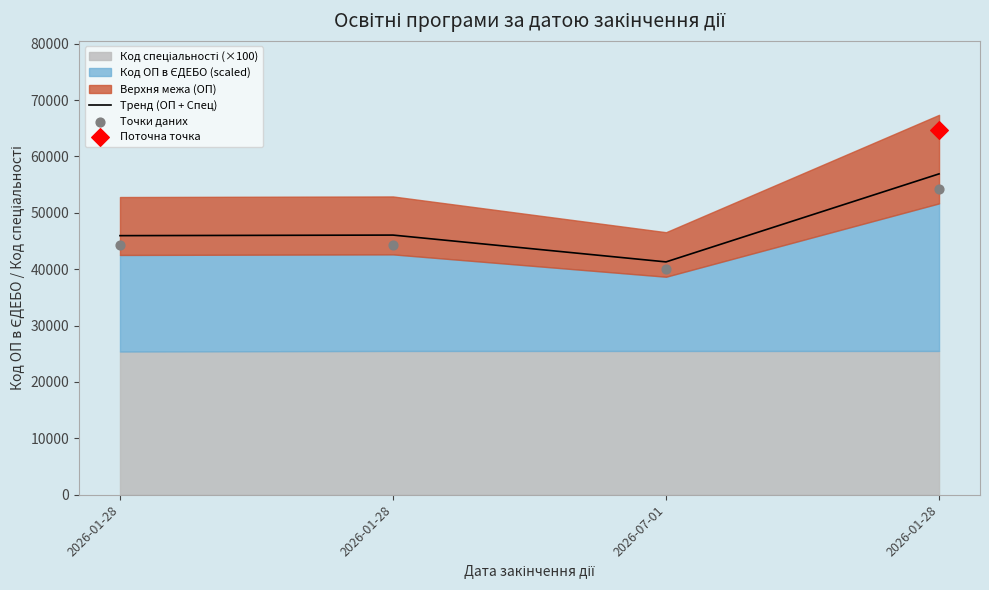

At which category is the sum across all series the highest?

2026-01-28